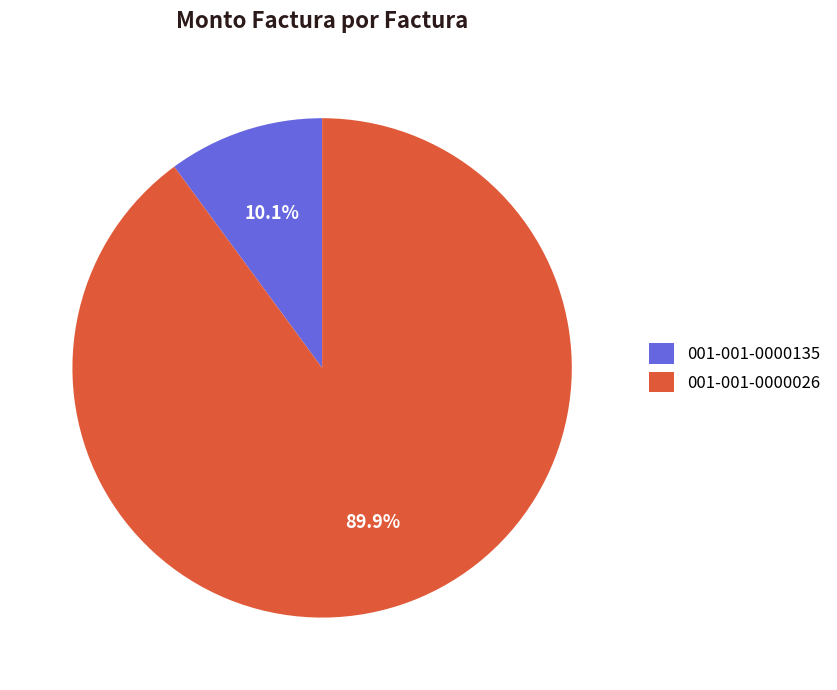

Between 001-001-0000026 and 001-001-0000135, which is larger?

001-001-0000026